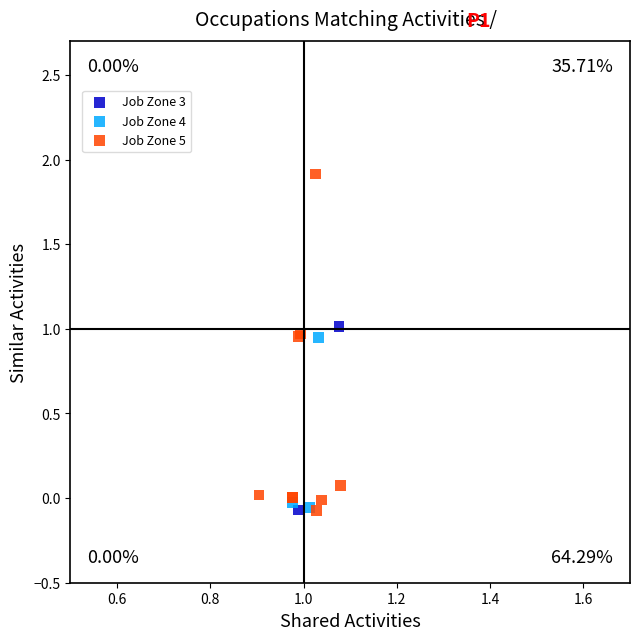

What are all the series names shown in the legend?

Job Zone 3, Job Zone 4, Job Zone 5